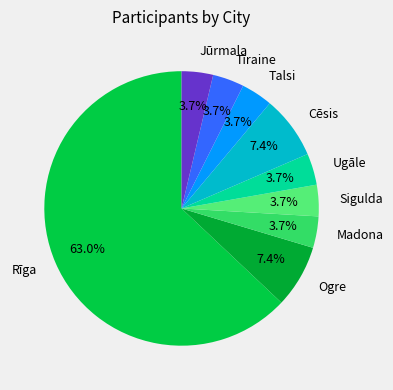

Which category accounts for the majority?

Rīga